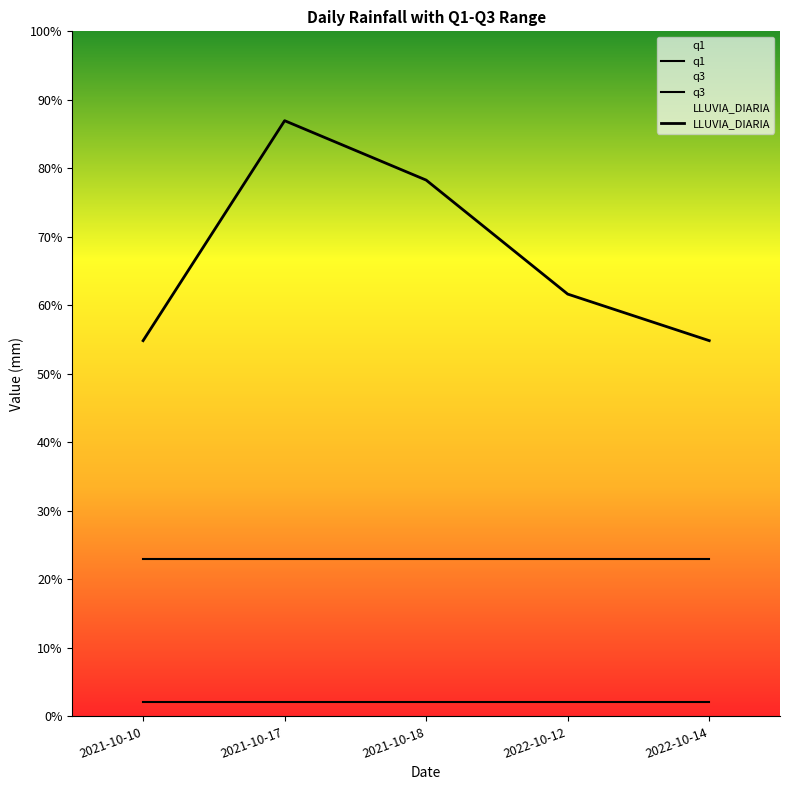

Does the chart display data point markers on the line(s)?

No